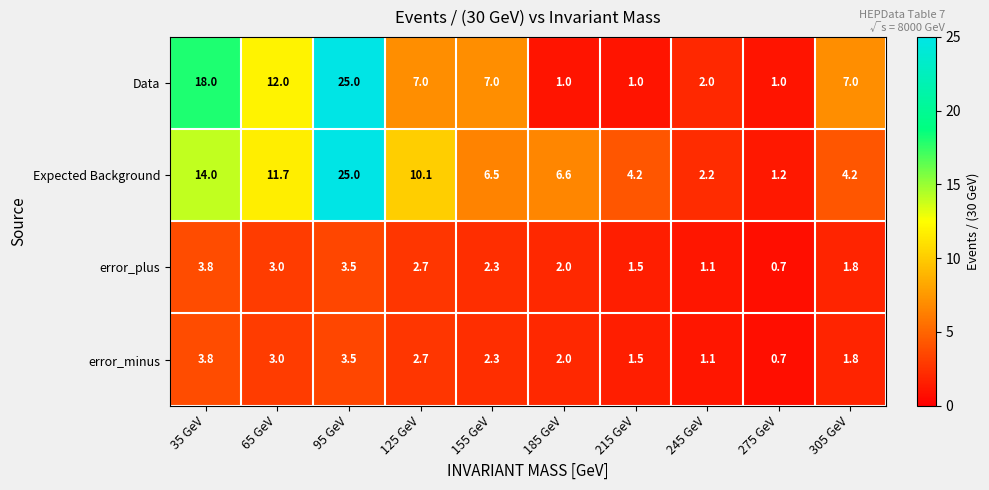

Is it true that Data equals 11.7 at 155 GeV?

False